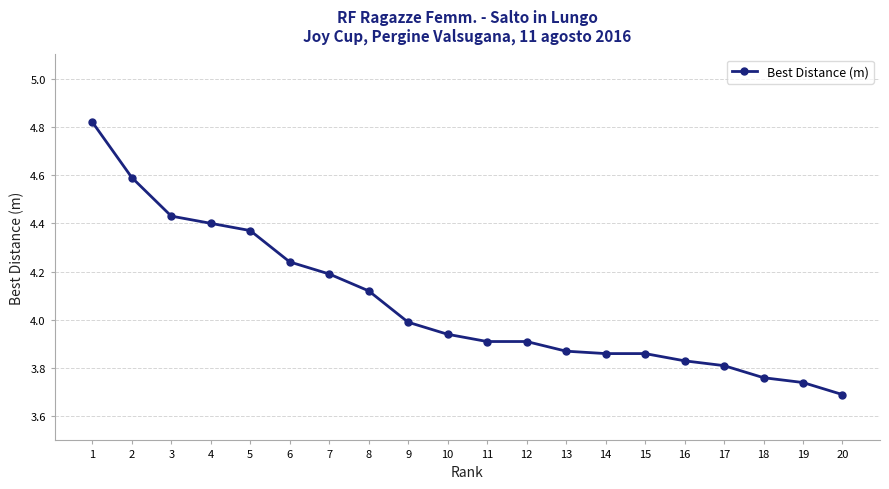

What is the value of the 2nd point from the left?

4.6